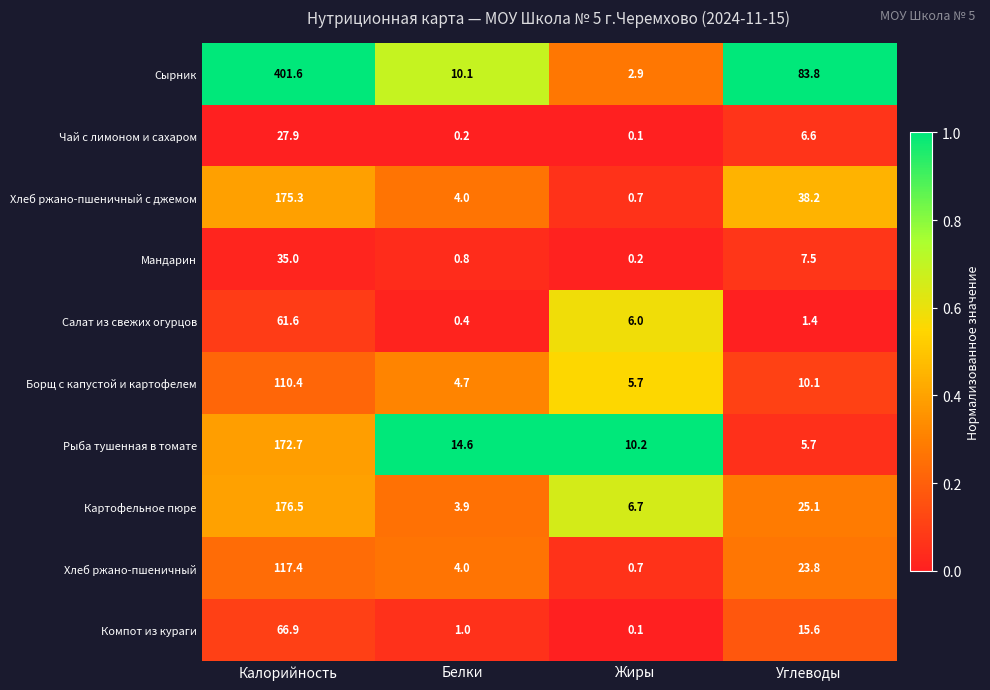

Rank the series by their maximum value, from highest to lowest.

Сырник, Картофельное пюре, Хлеб ржано-пшеничный с джемом, Рыба тушенная в томате, Хлеб ржано-пшеничный, Борщ с капустой и картофелем, Компот из кураги, Салат из свежих огурцов, Мандарин, Чай с лимоном и сахаром